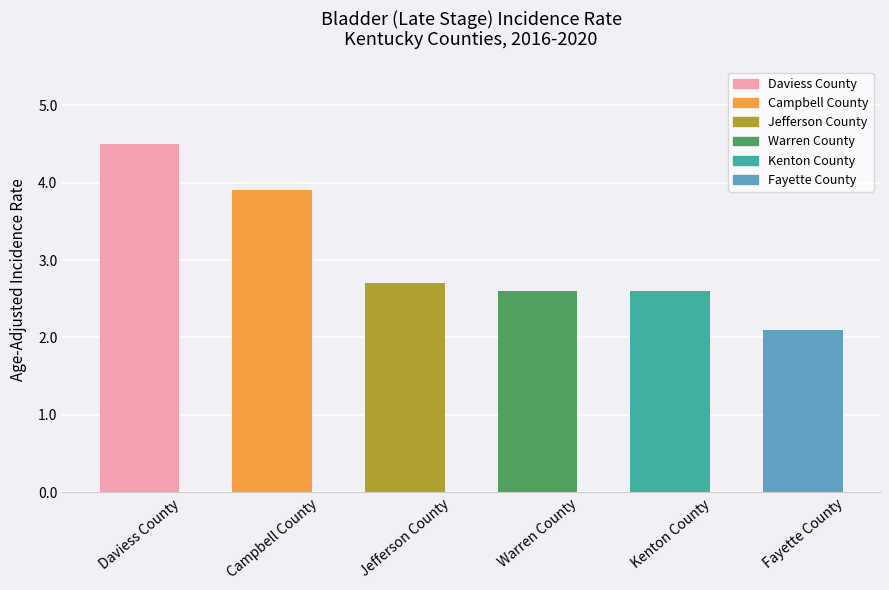

At which category does the chart reach its minimum across all series?

Fayette County